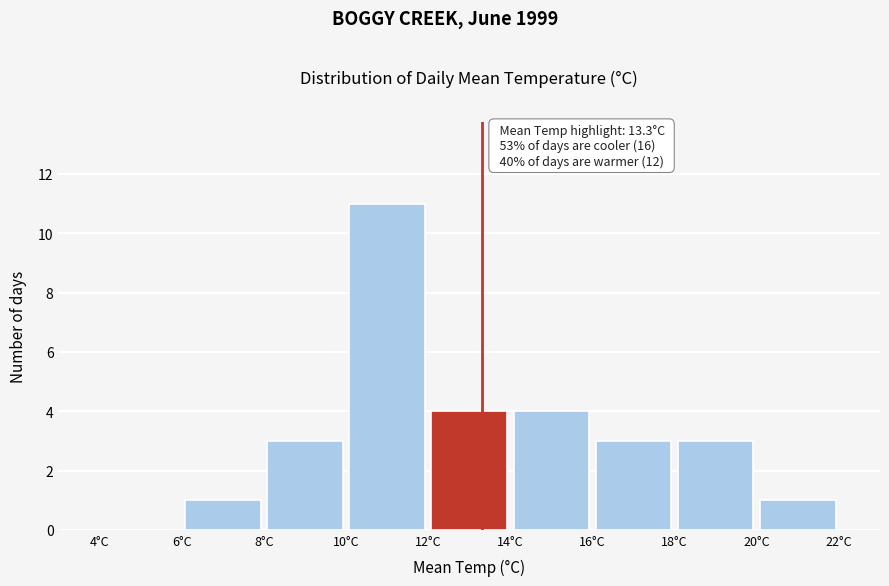

Over which range of the x-axis is the bar tallest?

10 to 12